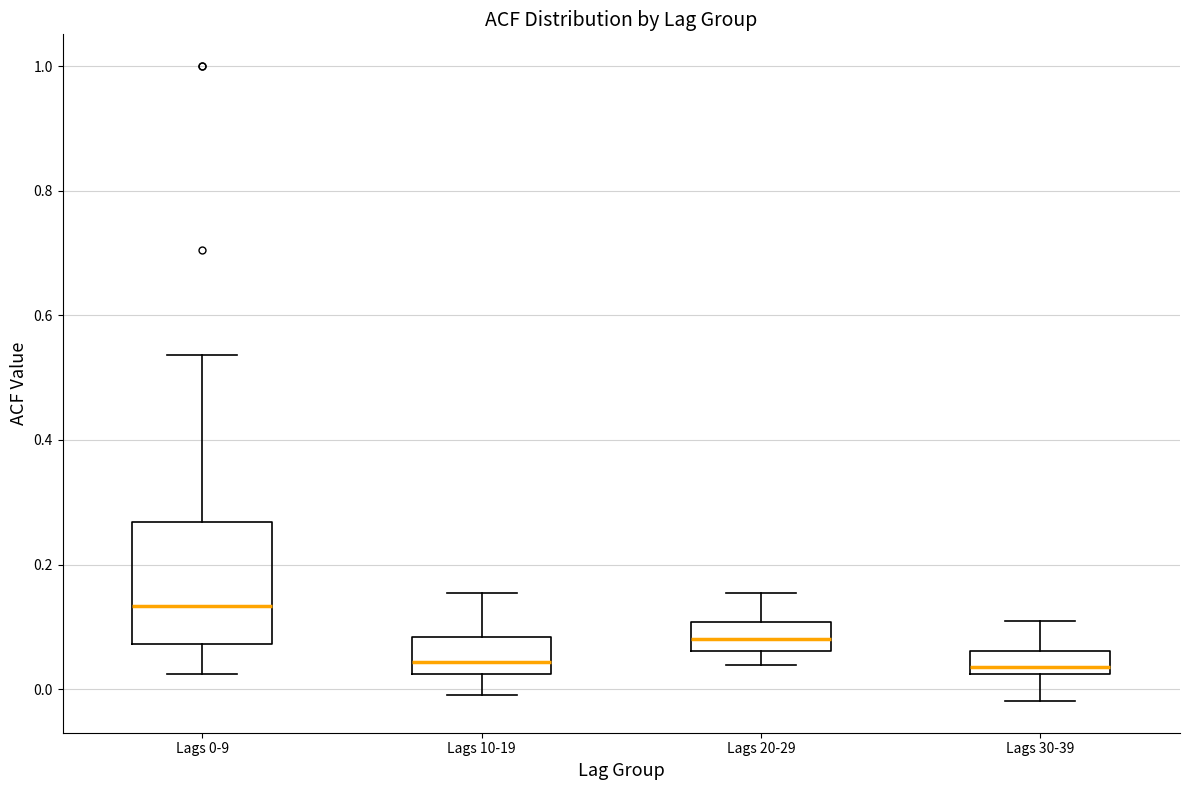

Reading left to right, transcribe this box plot: for each box, give where its median line is, the range the box spans, and where its two whiskers end, as read against the y-axis. The values are not printed on the chart, so give them approximately, as read against the axis.

Lags 0-9: median 0.14, box 0.08 to 0.26, whiskers 0.02 to 0.54
Lags 10-19: median 0.04, box 0.02 to 0.08, whiskers 0.00 to 0.16
Lags 20-29: median 0.08, box 0.06 to 0.10, whiskers 0.04 to 0.16
Lags 30-39: median 0.04, box 0.02 to 0.06, whiskers -0.02 to 0.10